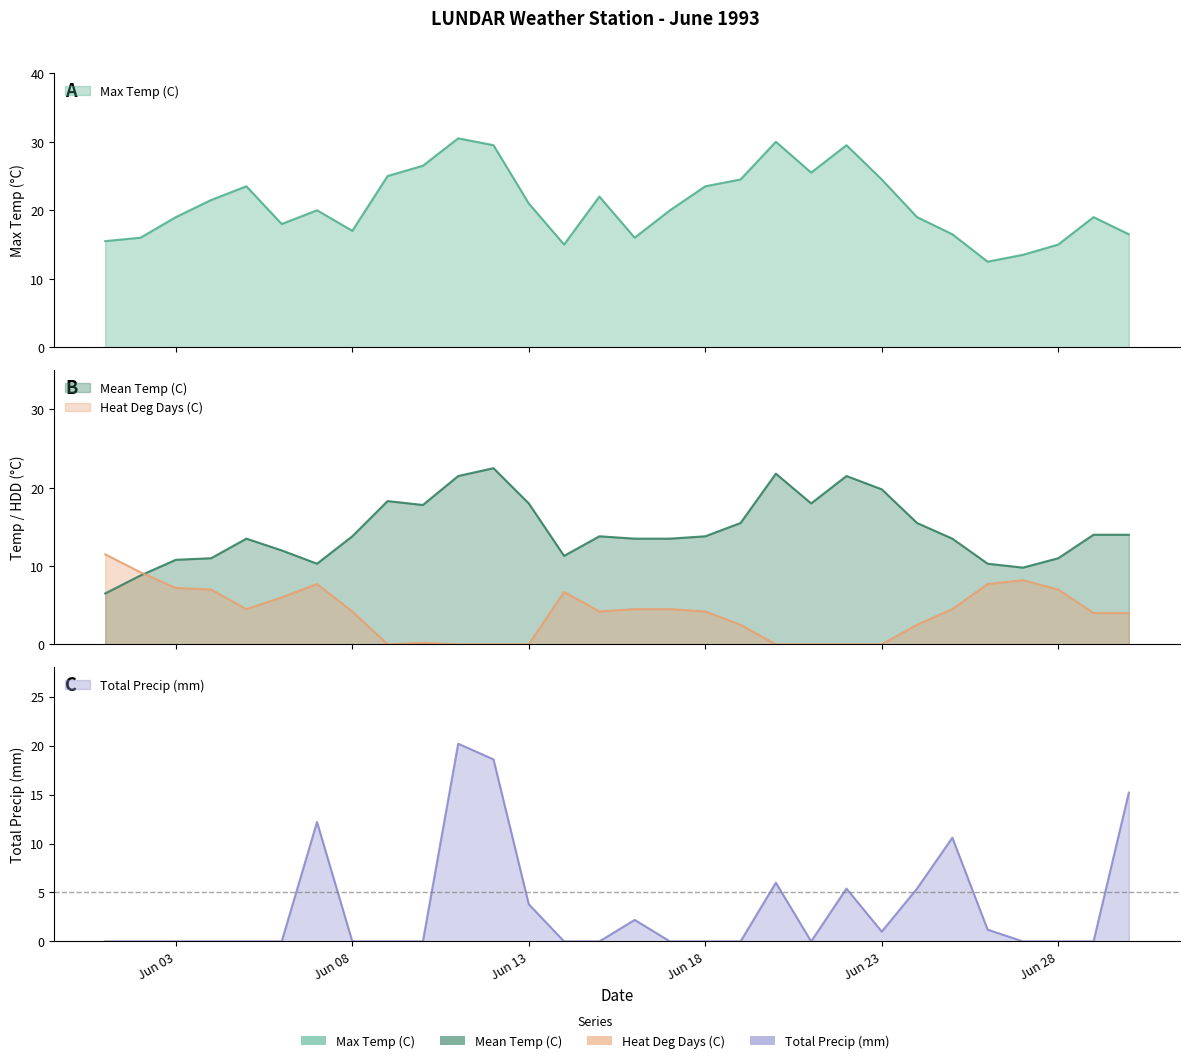

Between 1993-06-04 and 1993-06-15, which is larger?

1993-06-15